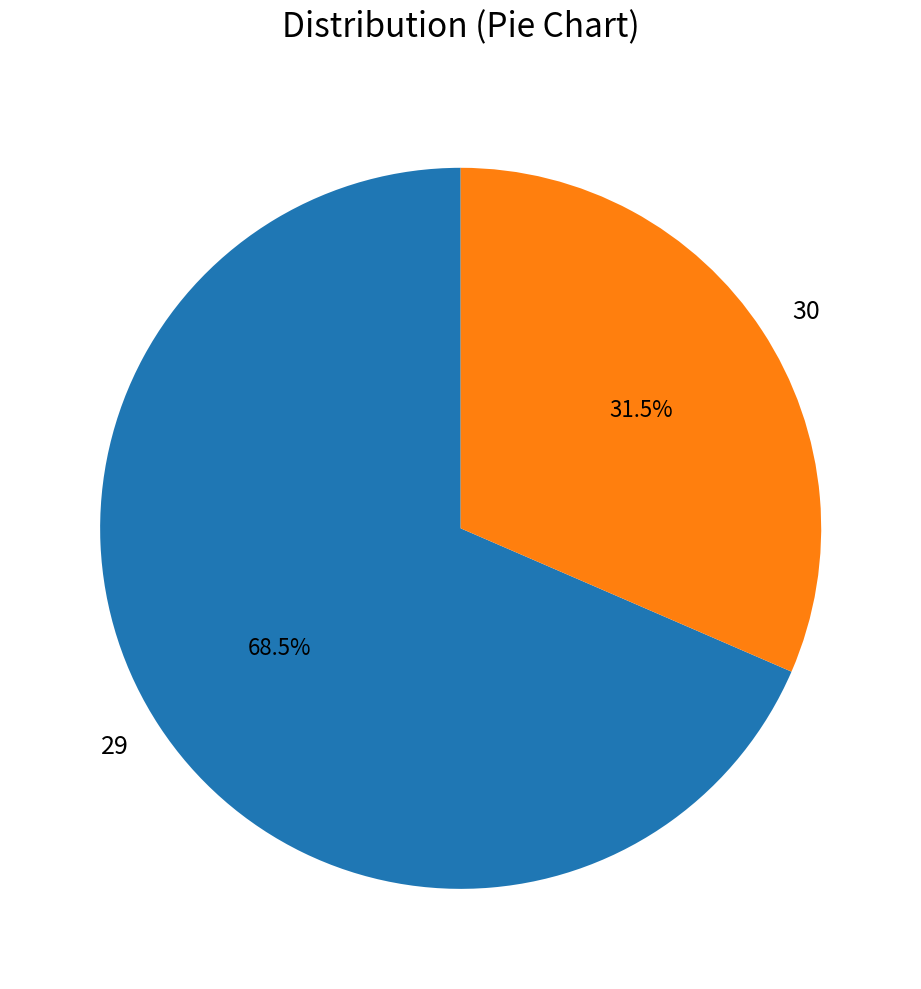

What is the majority slice?

29